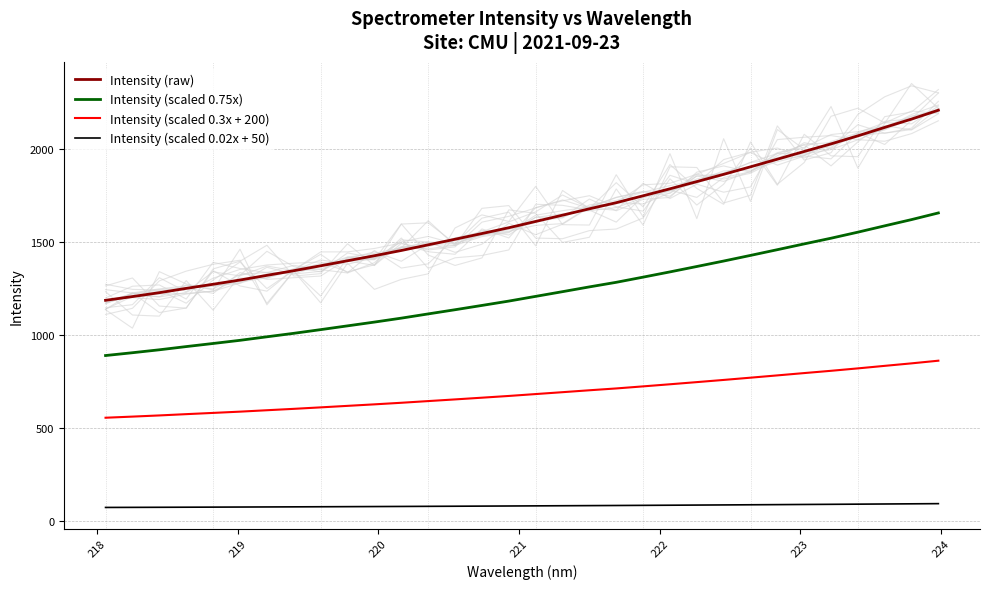

True or false: Intensity (raw) and Intensity (scaled 0.02x + 50) cross at least once.

False